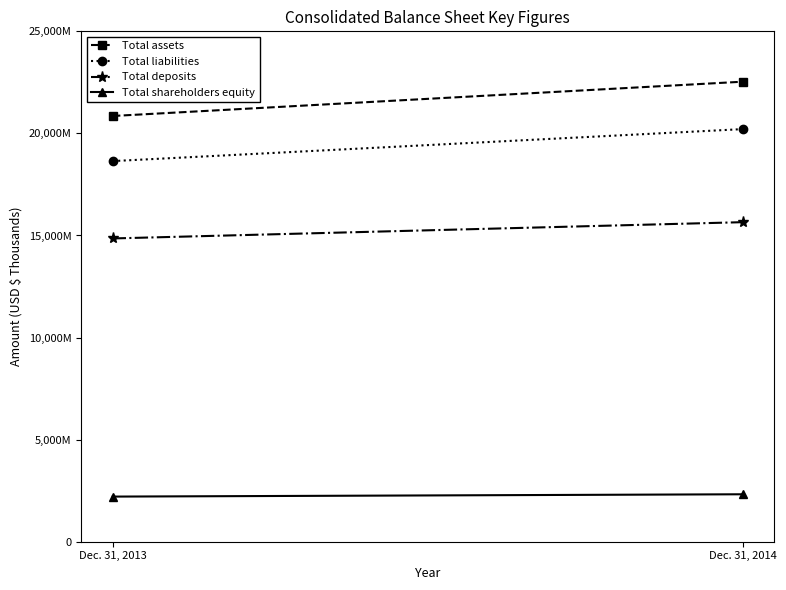

What are all the series names shown in the legend?

Total assets, Total liabilities, Total deposits, Total shareholders equity